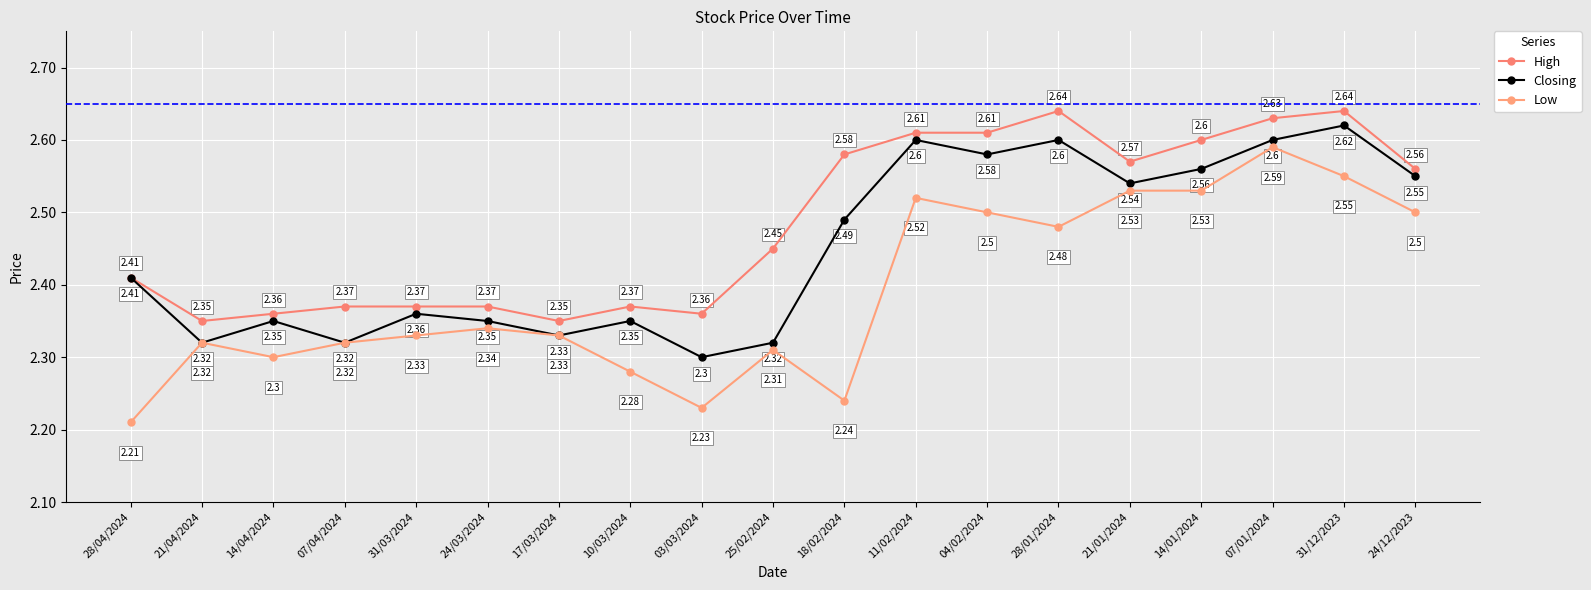

At which category does Closing reach its first local valley?

21/04/2024